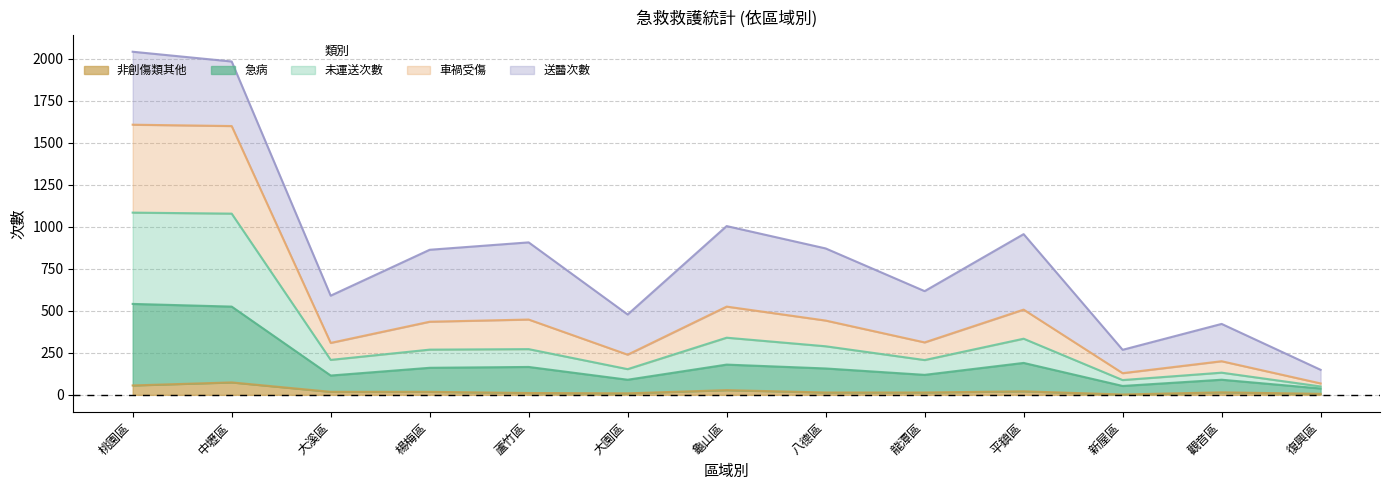

What is the highest value of the 非創傷類其他 series?

74